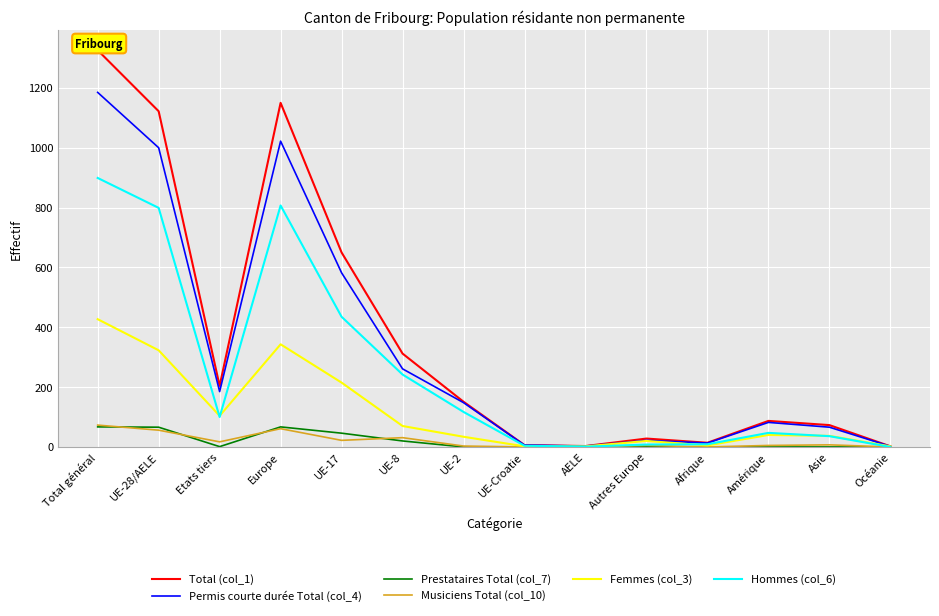

Is the value of Femmes (col_3) at Total général greater than the value of Prestataires Total (col_7) at UE-28/AELE?

Yes